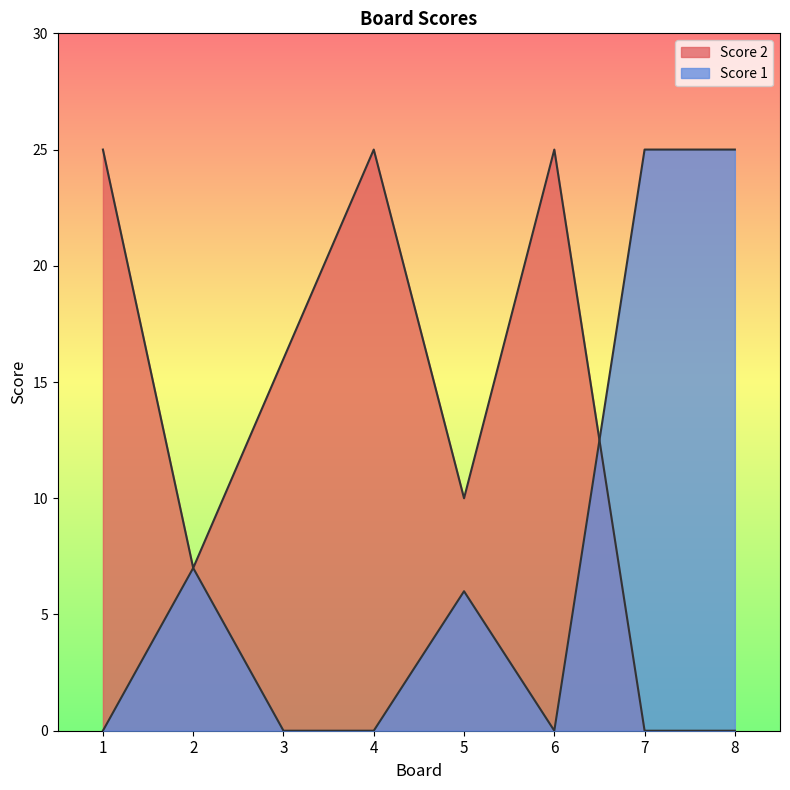

How many interior local valleys does the Score 2 series have?

2